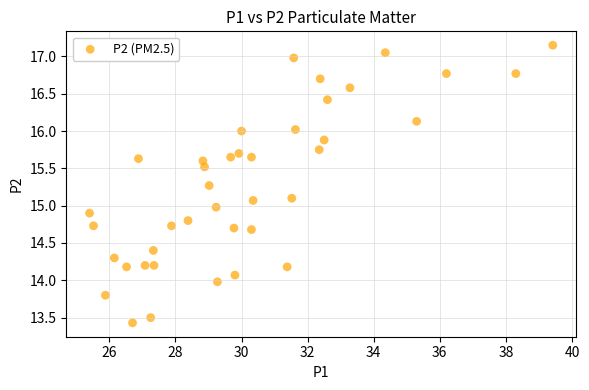

What is the range of Y values (max minus min)?

3.7